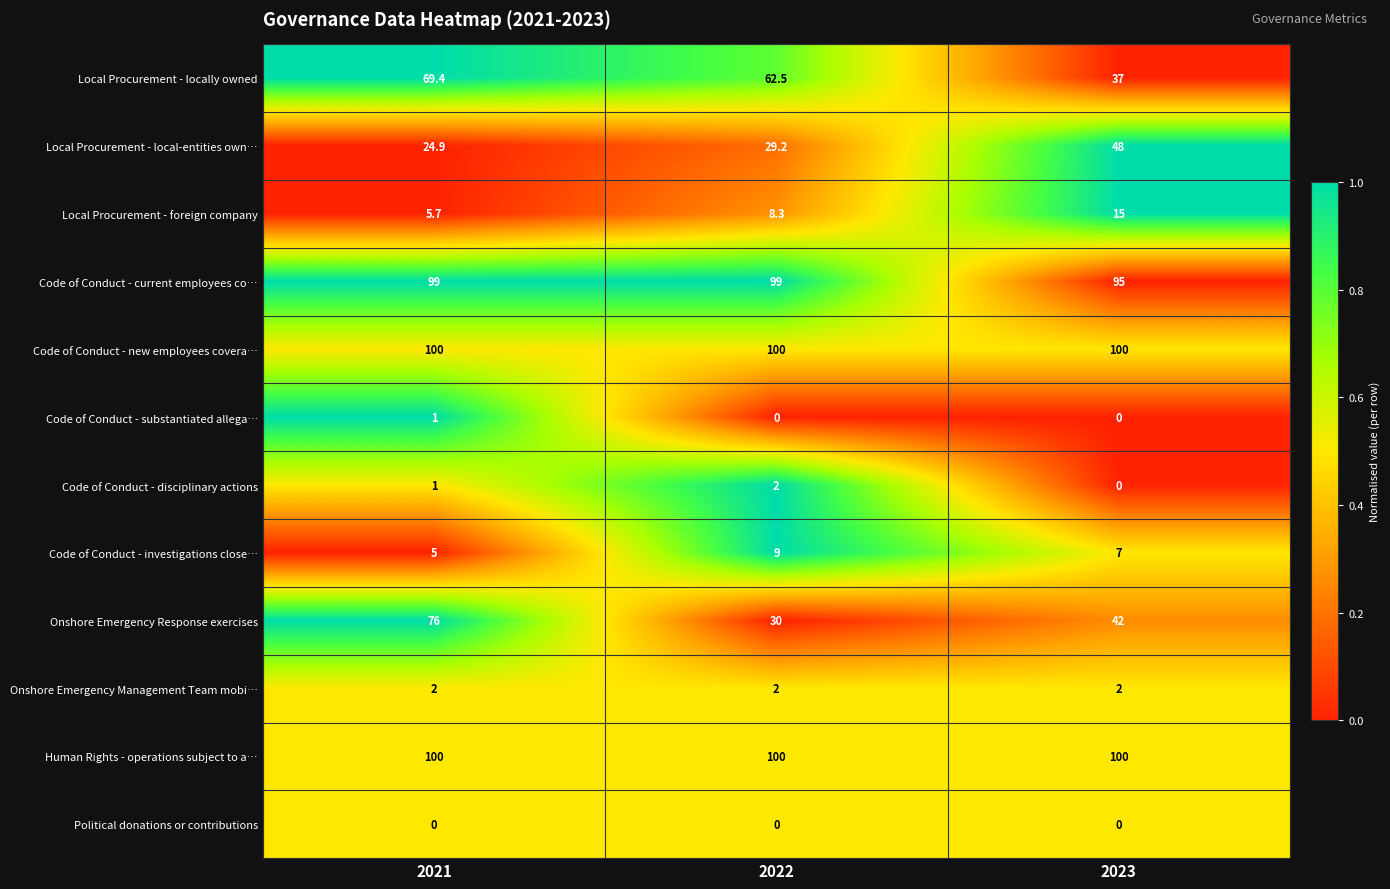

Rank the categories by Code of Conduct - disciplinary actions value from lowest to highest.

2023, 2021, 2022